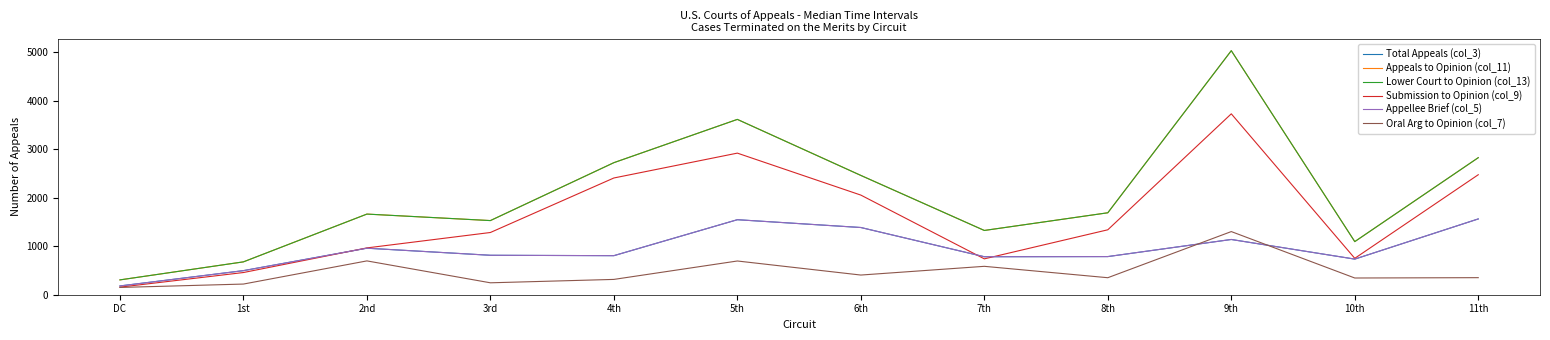

At which category does the chart reach its minimum across all series?

DC